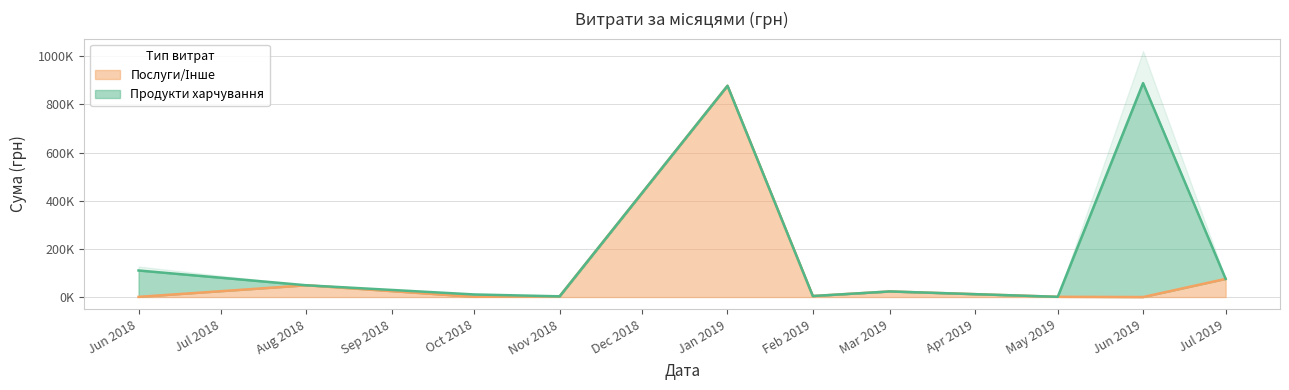

True or false: Продукти харчування and Послуги/Інше cross at least once.

True